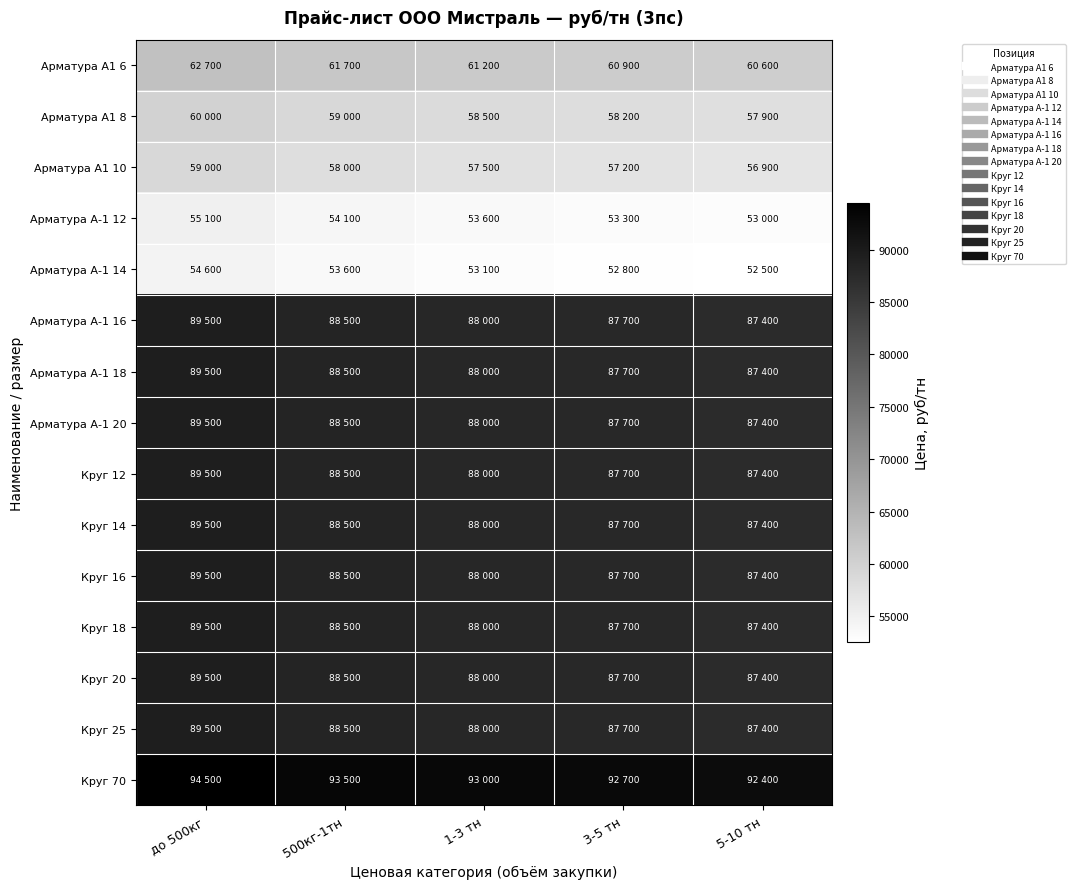

Reading right to left, list all the values displayed in this chart.

Арматура А1 6: 5-10 тн=60600	3-5 тн=60900	1-3 тн=61200	500кг-1тн=61700	до 500кг=62700
Арматура А1 8: 5-10 тн=57900	3-5 тн=58200	1-3 тн=58500	500кг-1тн=59000	до 500кг=60000
Арматура А1 10: 5-10 тн=56900	3-5 тн=57200	1-3 тн=57500	500кг-1тн=58000	до 500кг=59000
Арматура А-1 12: 5-10 тн=53000	3-5 тн=53300	1-3 тн=53600	500кг-1тн=54100	до 500кг=55100
Арматура А-1 14: 5-10 тн=52500	3-5 тн=52800	1-3 тн=53100	500кг-1тн=53600	до 500кг=54600
Арматура А-1 16: 5-10 тн=87400	3-5 тн=87700	1-3 тн=88000	500кг-1тн=88500	до 500кг=89500
Арматура А-1 18: 5-10 тн=87400	3-5 тн=87700	1-3 тн=88000	500кг-1тн=88500	до 500кг=89500
Арматура А-1 20: 5-10 тн=87400	3-5 тн=87700	1-3 тн=88000	500кг-1тн=88500	до 500кг=89500
Круг 12: 5-10 тн=87400	3-5 тн=87700	1-3 тн=88000	500кг-1тн=88500	до 500кг=89500
Круг 14: 5-10 тн=87400	3-5 тн=87700	1-3 тн=88000	500кг-1тн=88500	до 500кг=89500
Круг 16: 5-10 тн=87400	3-5 тн=87700	1-3 тн=88000	500кг-1тн=88500	до 500кг=89500
Круг 18: 5-10 тн=87400	3-5 тн=87700	1-3 тн=88000	500кг-1тн=88500	до 500кг=89500
Круг 20: 5-10 тн=87400	3-5 тн=87700	1-3 тн=88000	500кг-1тн=88500	до 500кг=89500
Круг 25: 5-10 тн=87400	3-5 тн=87700	1-3 тн=88000	500кг-1тн=88500	до 500кг=89500
Круг 70: 5-10 тн=92400	3-5 тн=92700	1-3 тн=93000	500кг-1тн=93500	до 500кг=94500